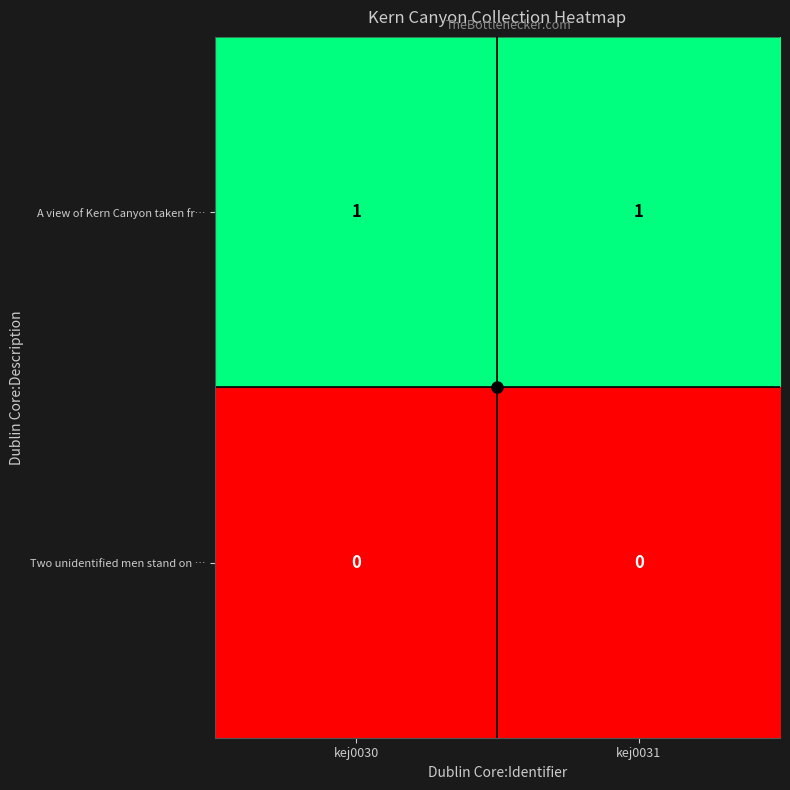

Rank the series by their average value, from highest to lowest.

A view of Kern Canyon taken fr…, Two unidentified men stand on …